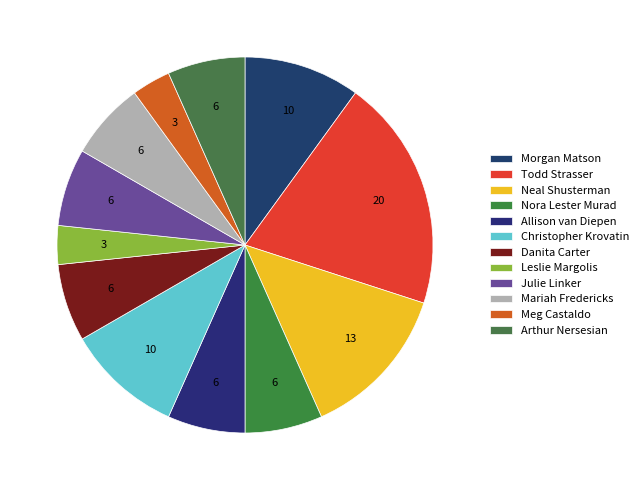

Combined, do Todd Strasser and Julie Linker account for over 50%?

No